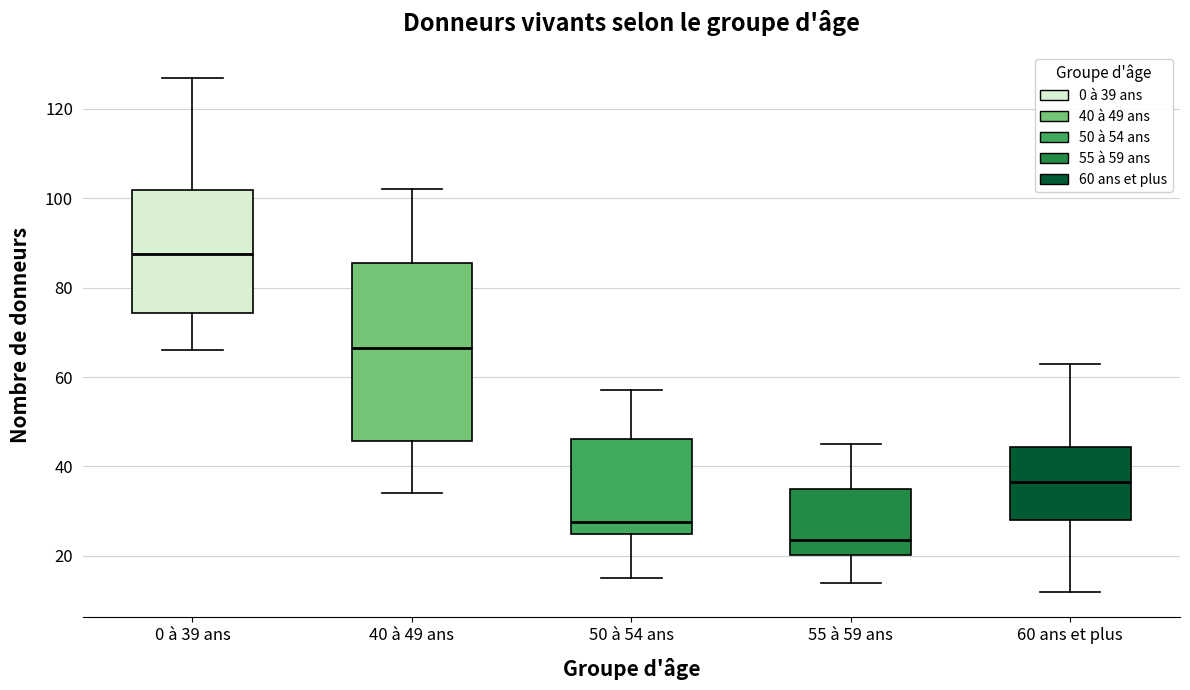

Reading left to right, transcribe this box plot: for each box, give where its median line is, the range the box spans, and where its two whiskers end, as read against the y-axis. The values are not printed on the chart, so give them approximately, as read against the axis.

0 à 39 ans: median 88, box 74 to 102, whiskers 66 to 128
40 à 49 ans: median 66, box 46 to 86, whiskers 34 to 102
50 à 54 ans: median 28, box 26 to 46, whiskers 16 to 58
55 à 59 ans: median 24, box 20 to 36, whiskers 14 to 46
60 ans et plus: median 36, box 28 to 44, whiskers 12 to 64